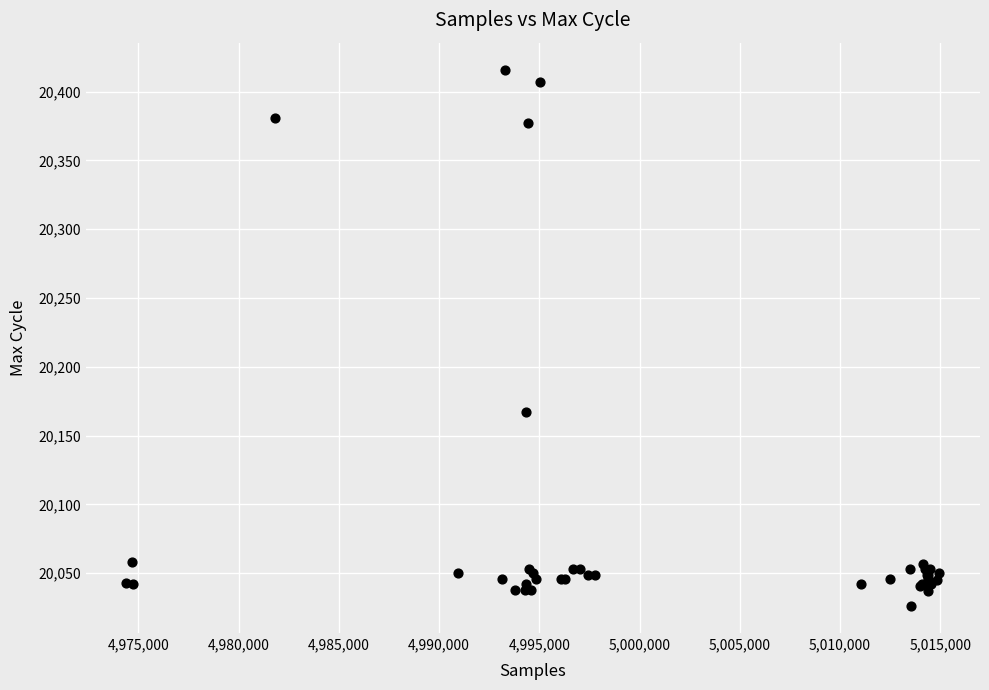

What Y value in the scatter plot is closest to 20221?

20167